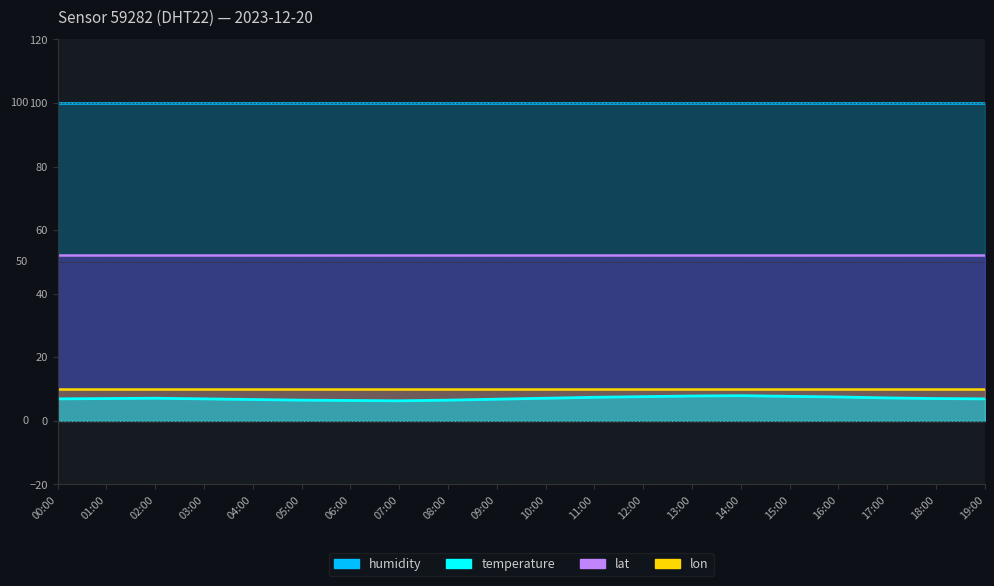

True or false: humidity and temperature intersect in this chart.

False